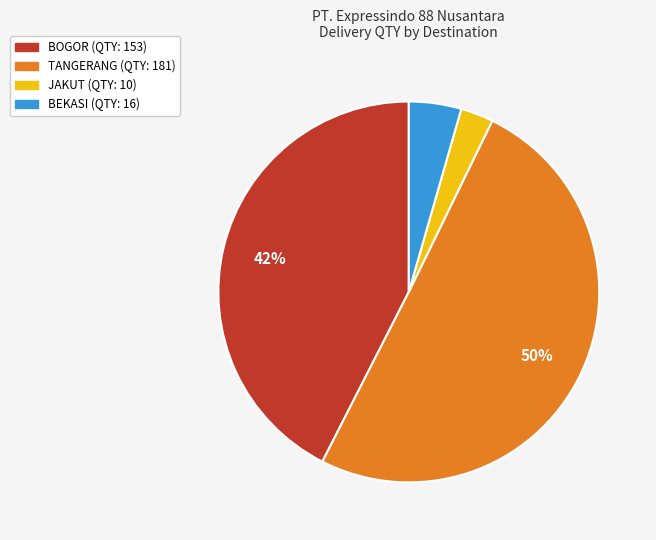

To the nearest percent, what is the average slice percentage?

25%